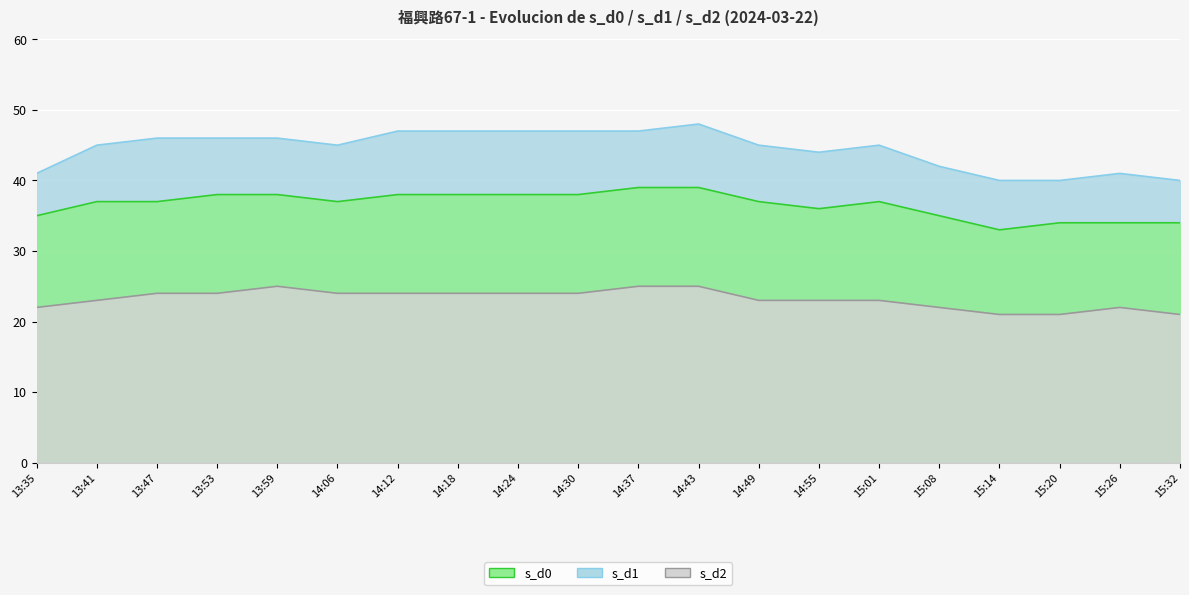

Between 14:37 and 14:55, which series saw the biggest shift?

s_d0